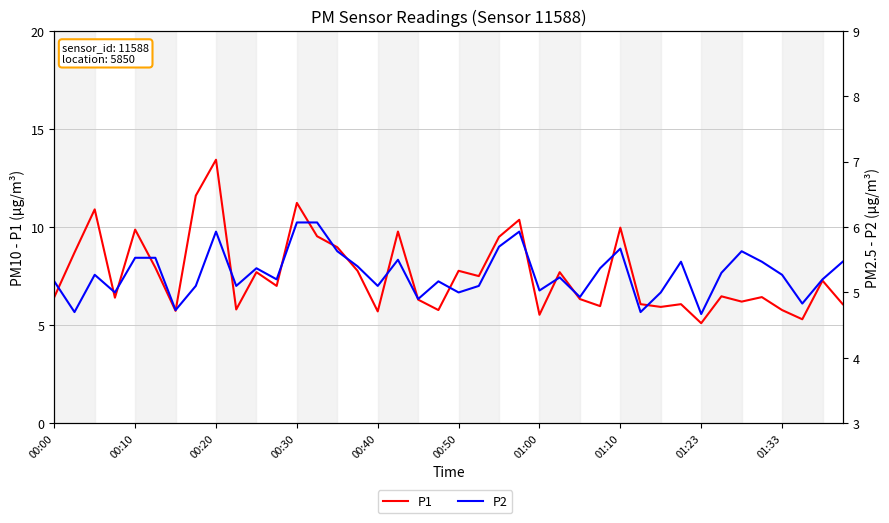

The P1 series shows 15.8 at 23. True or false?

False